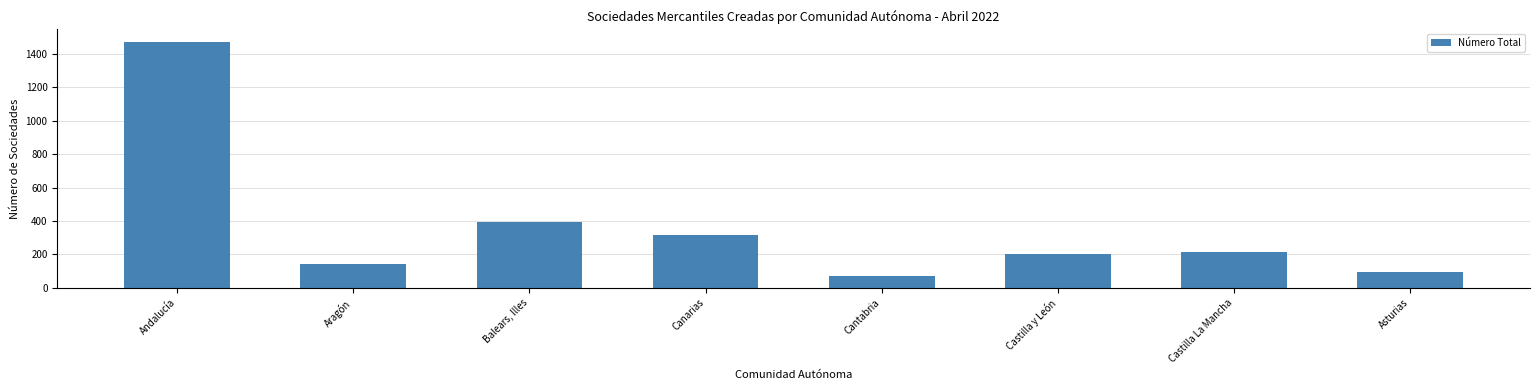

Where does the data first go above 216?

Andalucía